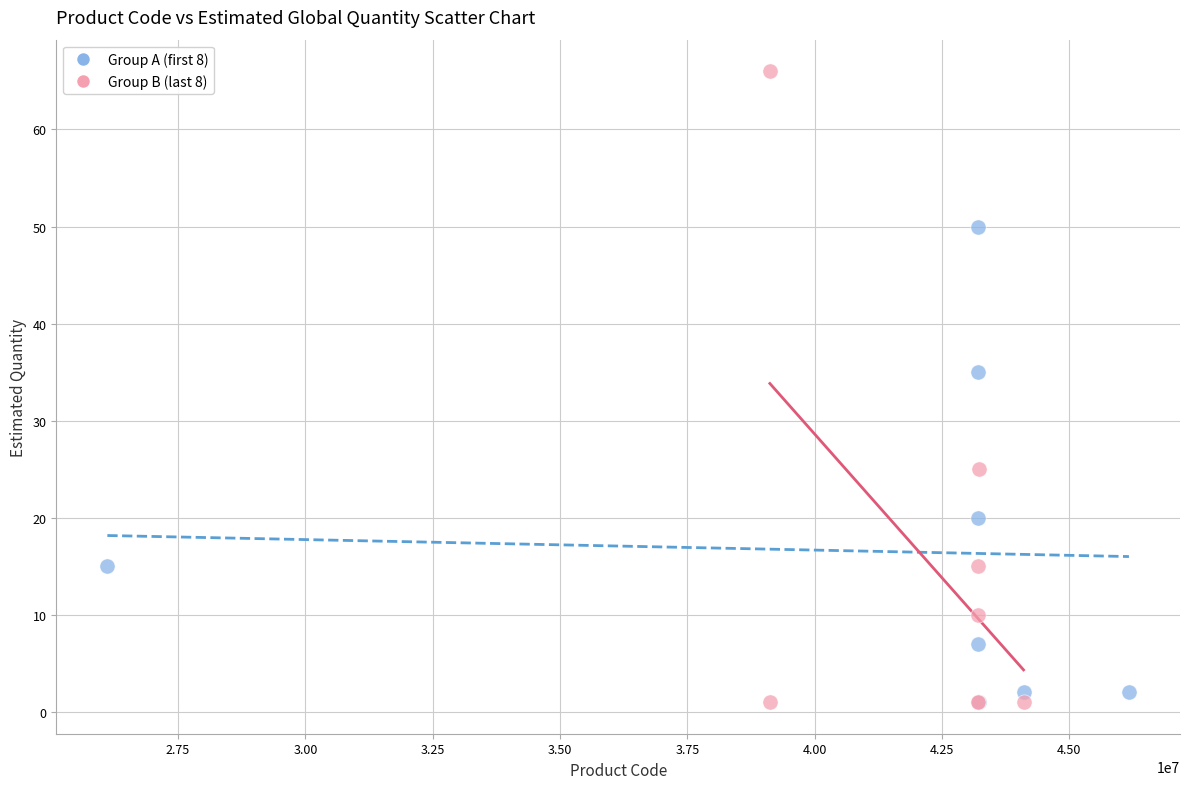

Which series has the widest spread of Y values?

Group B (last 8)